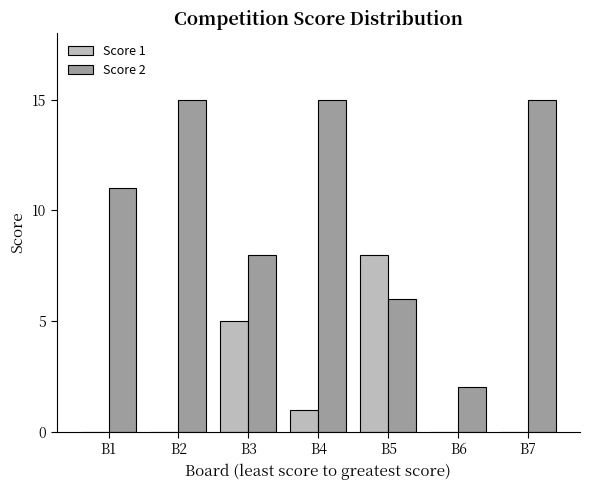

What is the sum of the Score 2 values at B4 and B5?

21